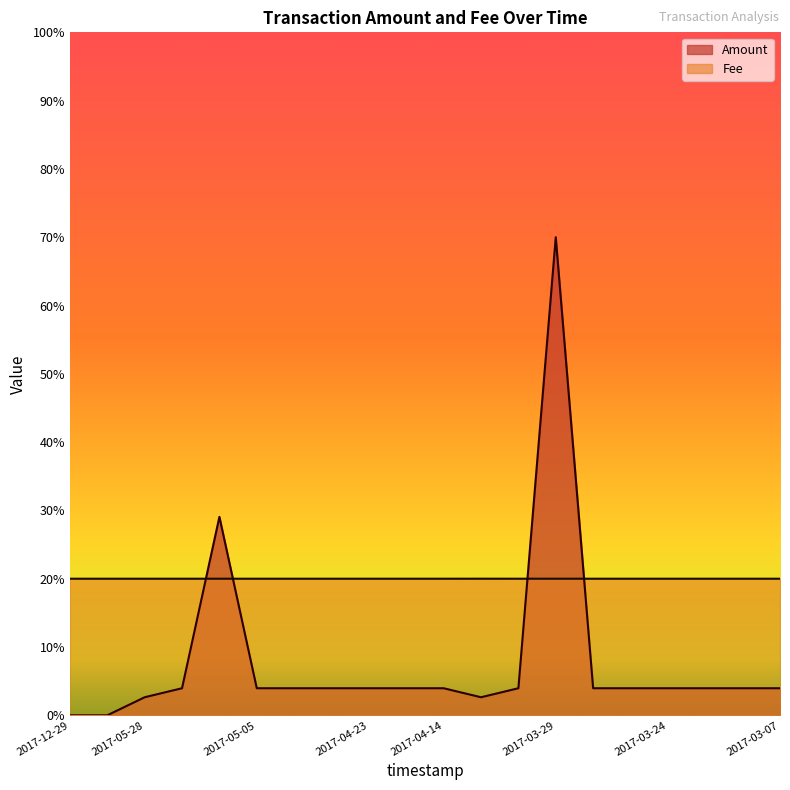

Which series has the largest range (max minus min)?

Amount